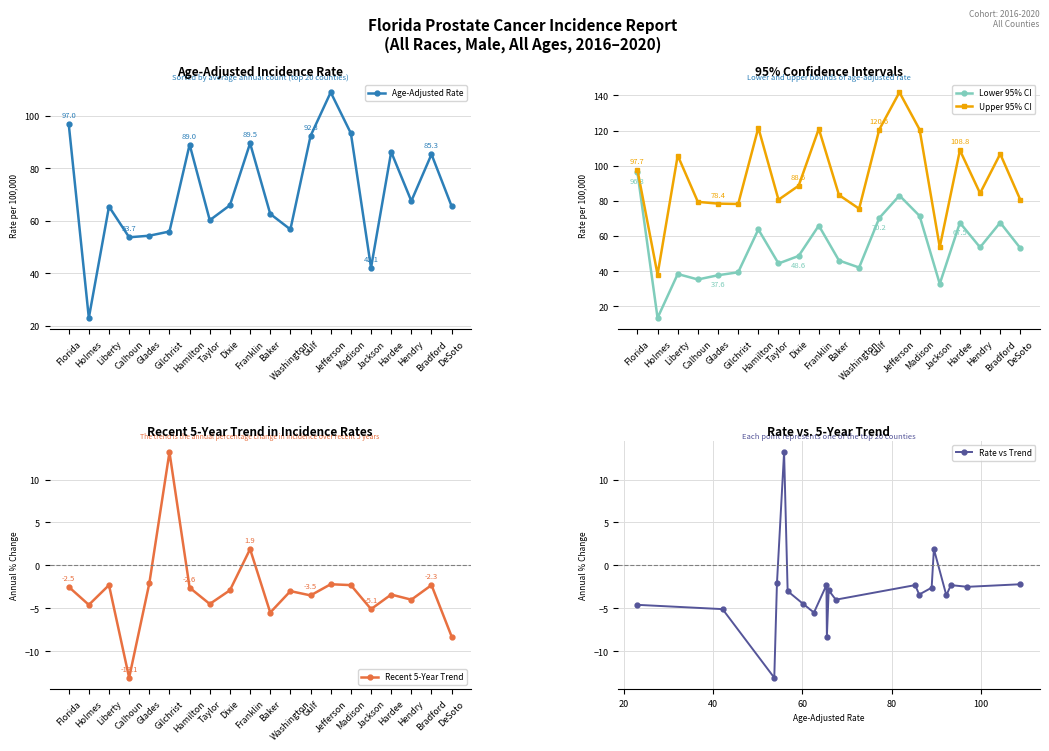

What is the sum of the Lower 95% CI values at Baker and Hardee?

113.5